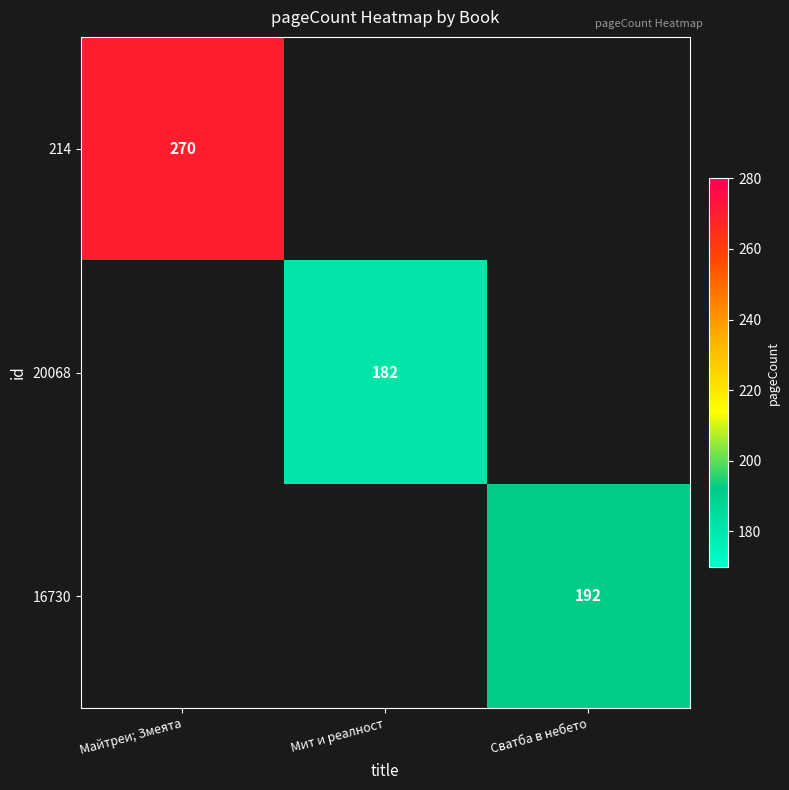

Is it true that 214 equals 70 at Майтреи; Змеята?

False